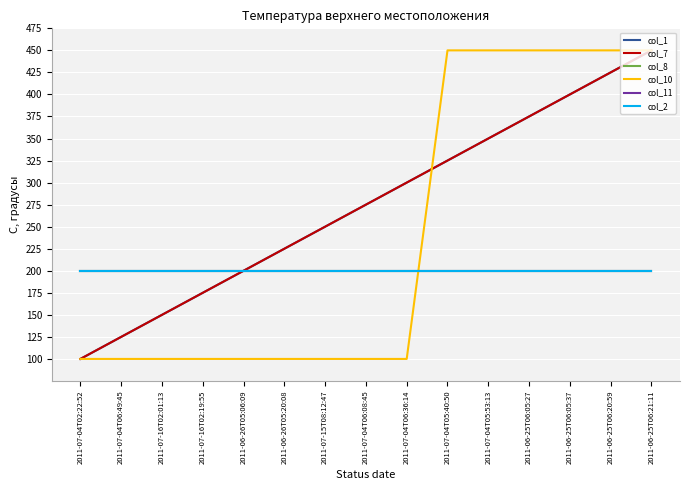

True or false: col_1 has a value of 56.2 at 2011-07-16T02:01:13.

False